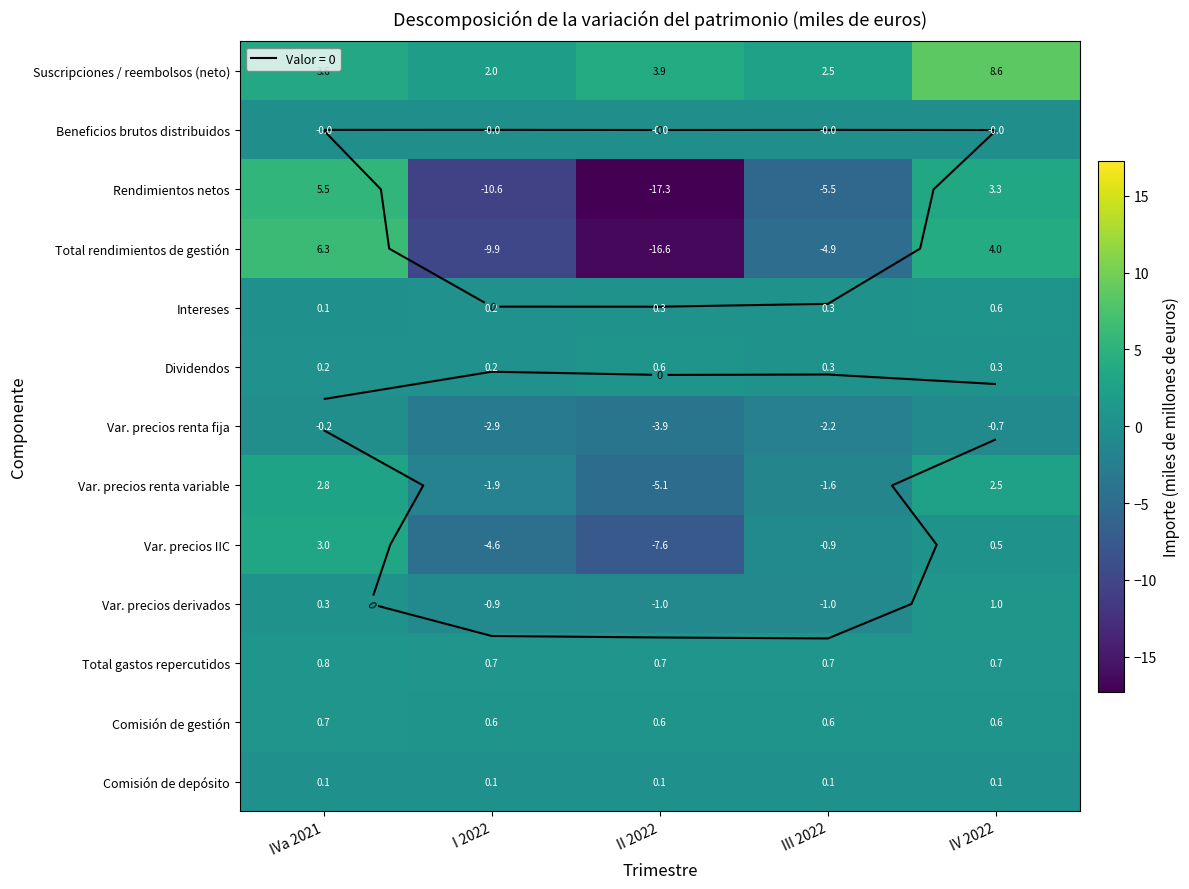

Is it true that Suscripciones / reembolsos (neto) equals 3.9 at II 2022?

True